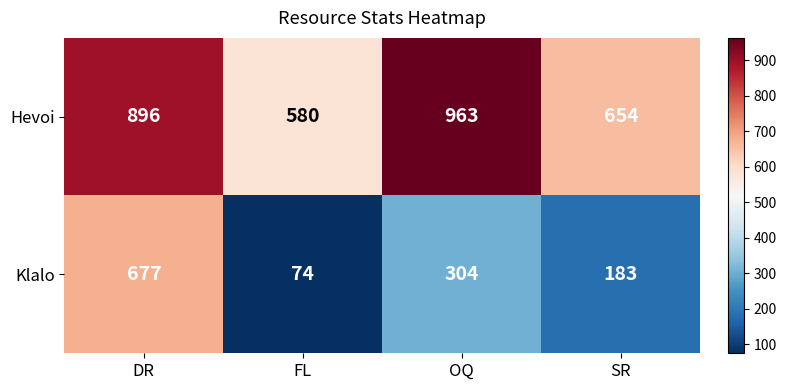

How many Hevoi values are between 654 and 963?

3